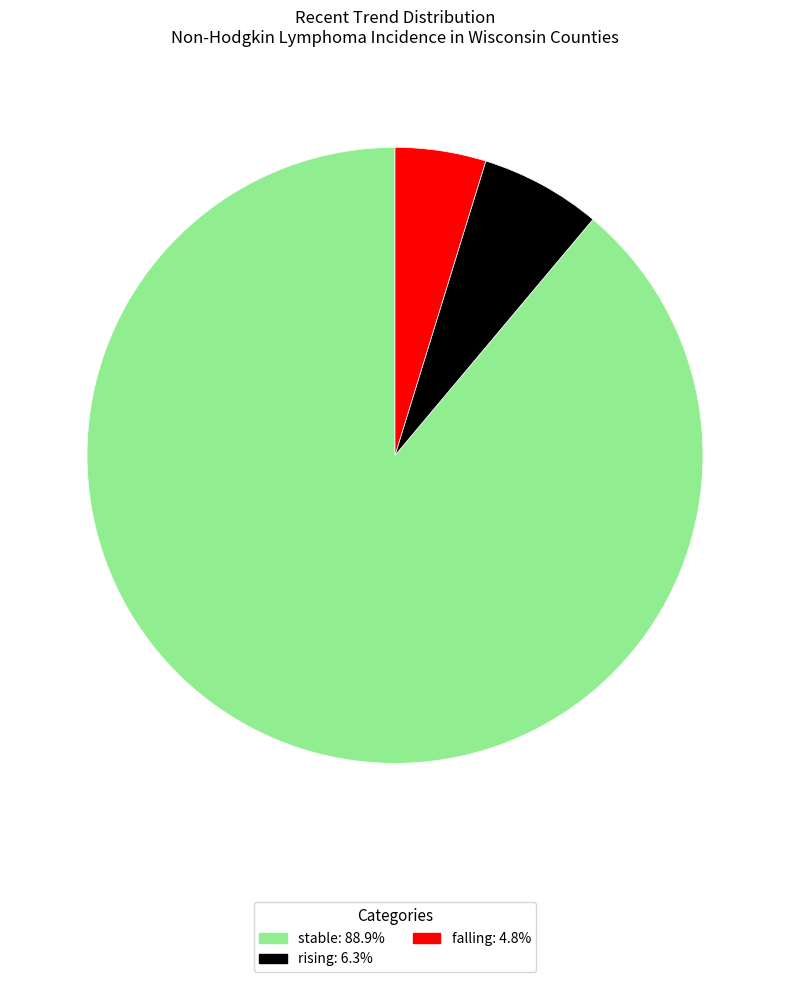

How many slices are in this pie chart?

3